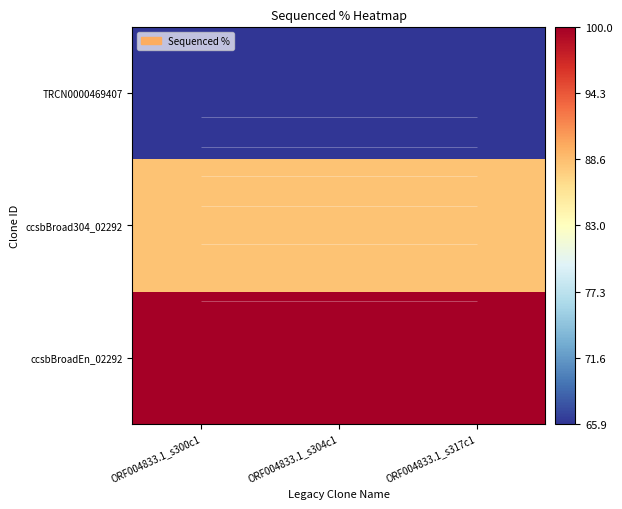

List the labels in order of ccsbBroadEn_02292 value, largest first.

ORF004833.1_s300c1, ORF004833.1_s304c1, ORF004833.1_s317c1